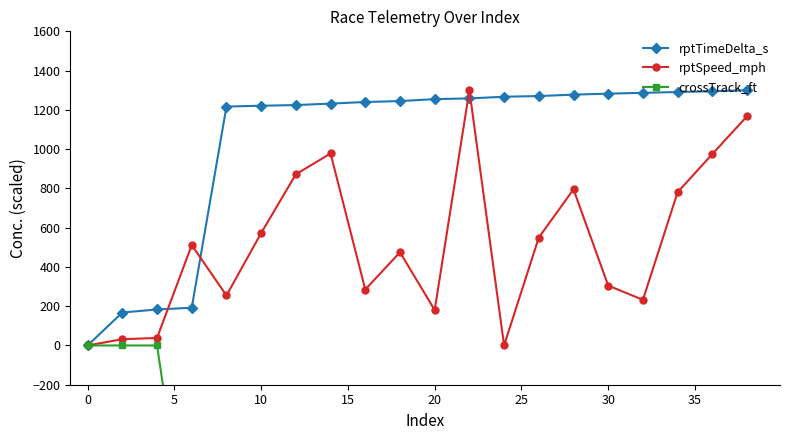

What are all the series names shown in the legend?

rptTimeDelta_s, rptSpeed_mph, crossTrack_ft